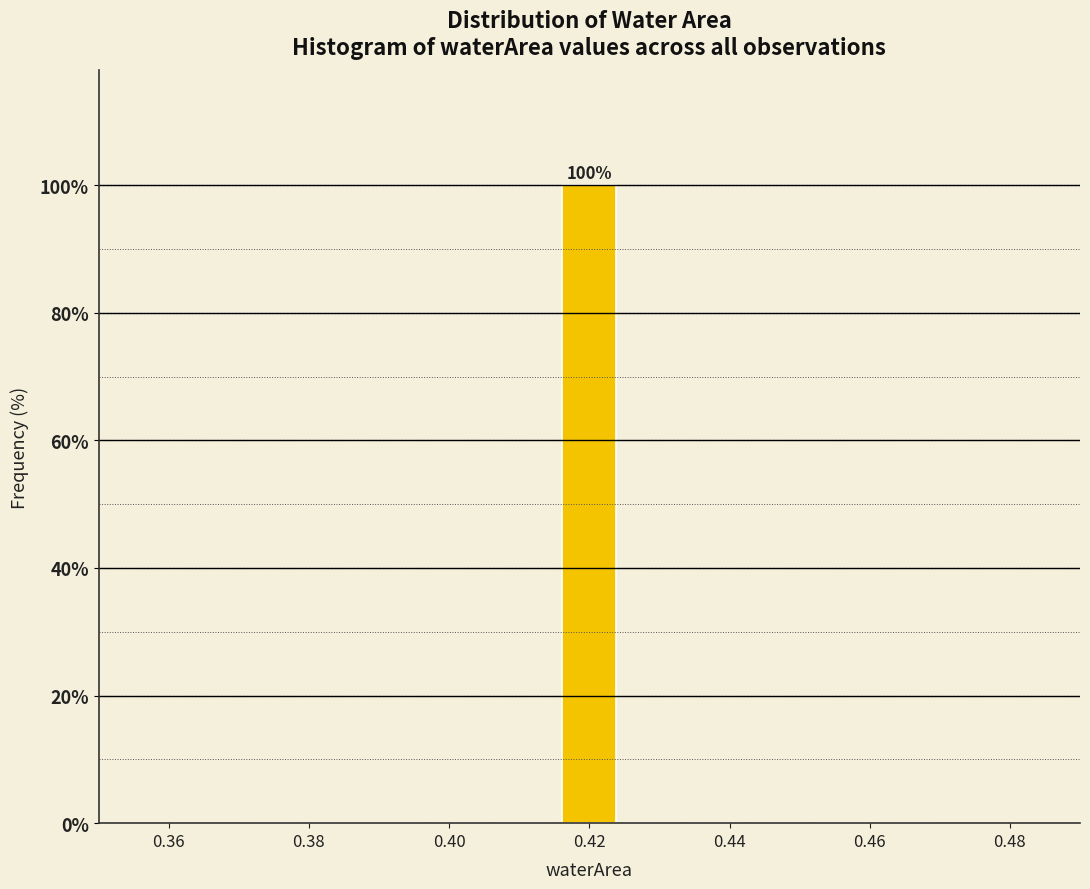

Which range on the x-axis has the tallest bar?

0.416 to 0.424